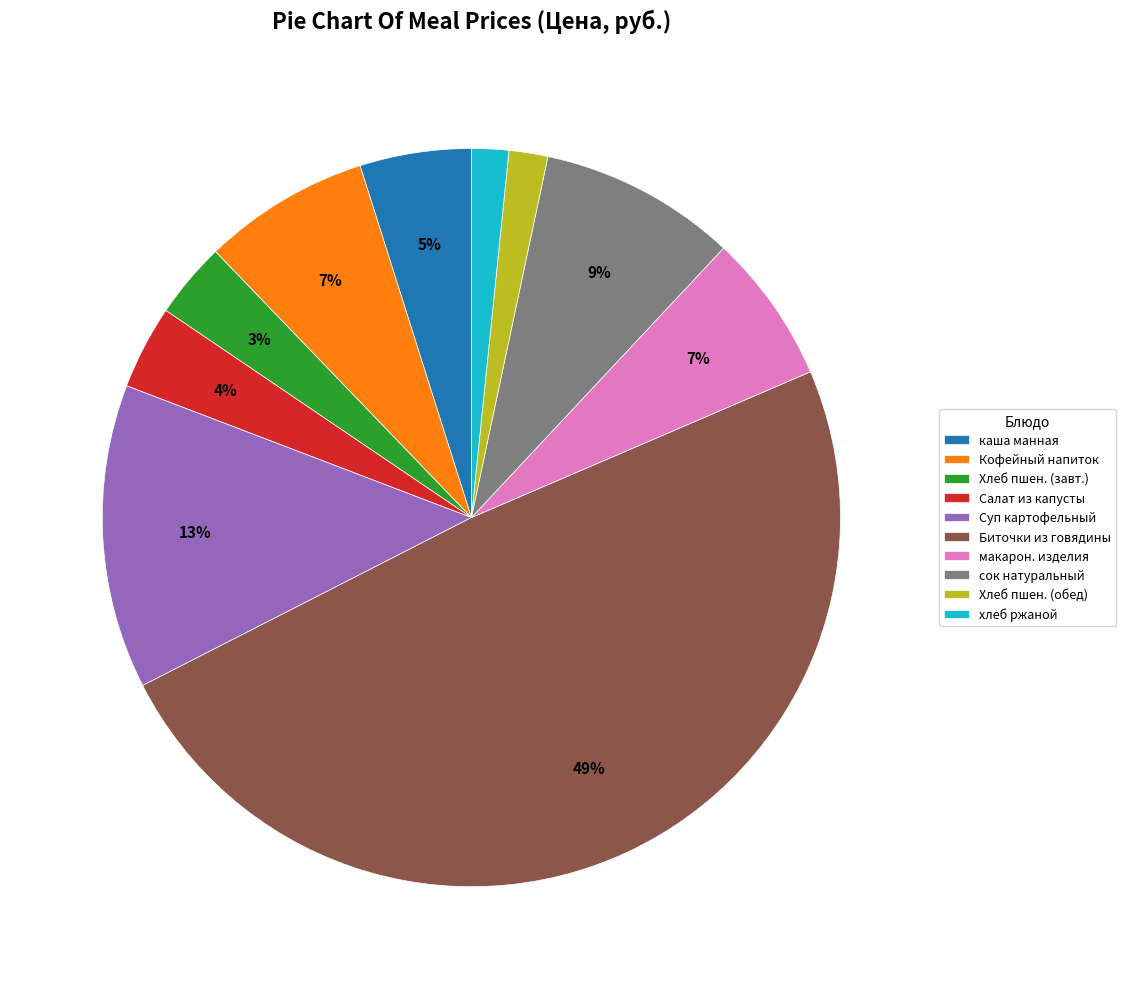

To the nearest percent, what percentage of the pie is сок натуральный?

9%